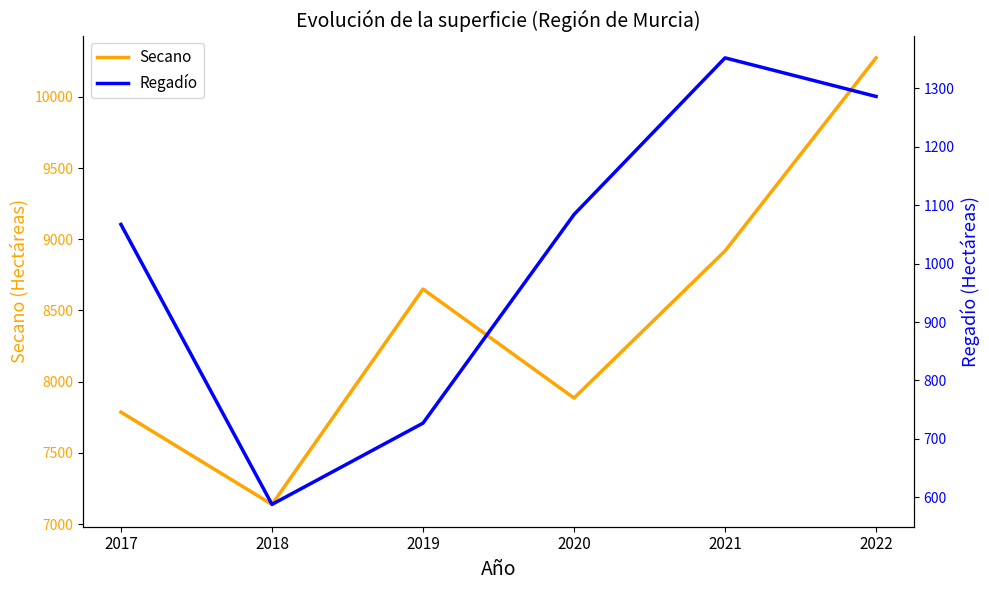

Which series has the largest total across all categories?

Secano